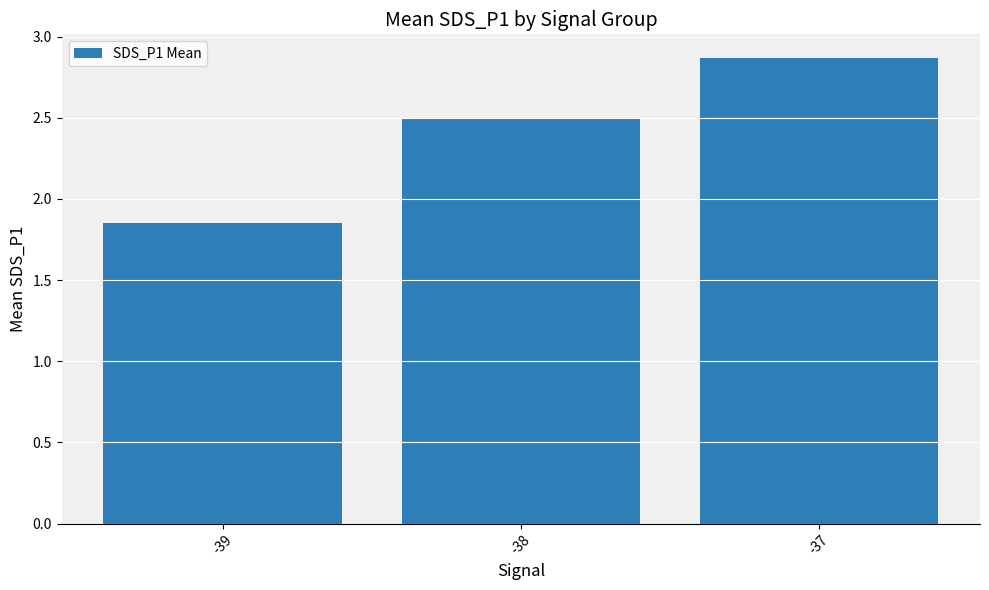

What is the greatest value displayed?

2.9